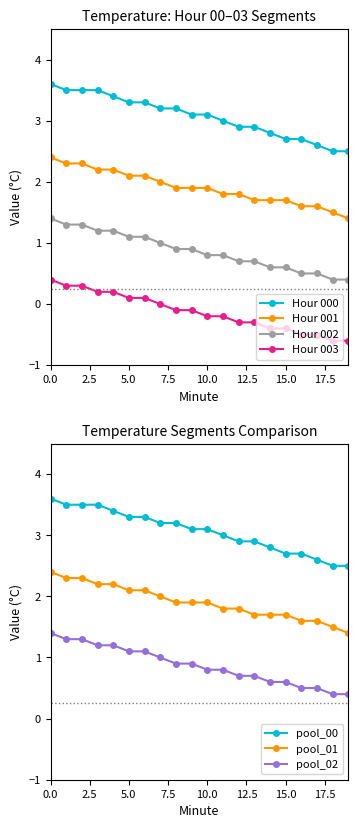

What is the total value across all series at 0?

7.8